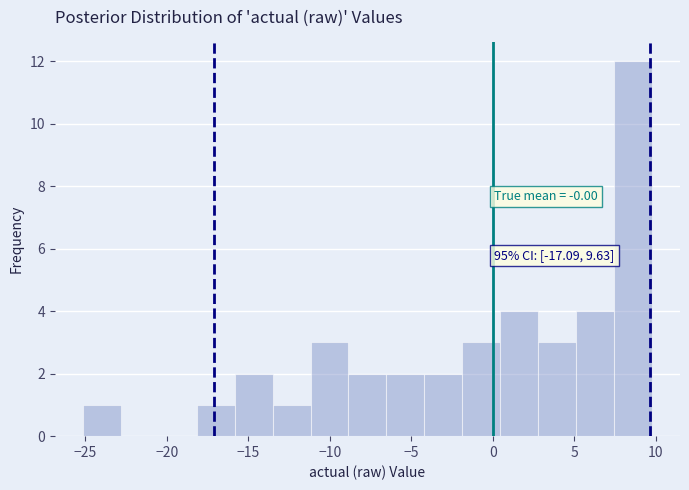

Which range on the x-axis has the tallest bar?

7.5 to 9.5